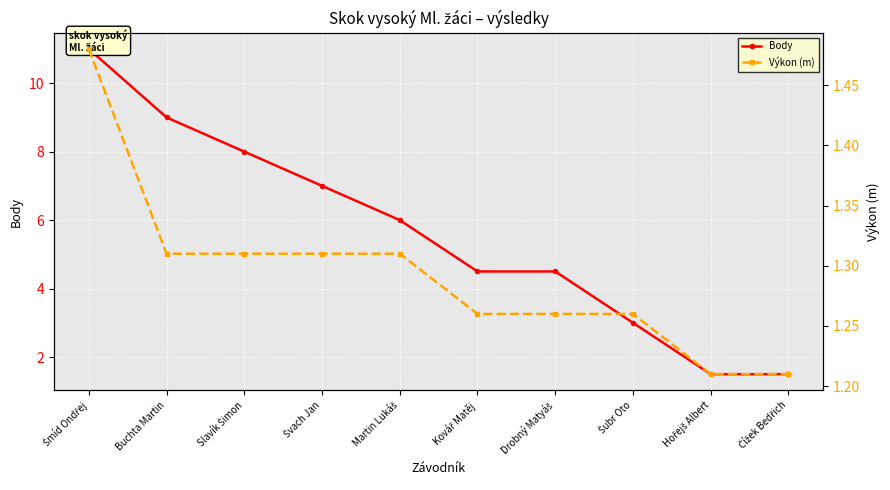

Rank the series at Čížek Bedřich from lowest to highest value.

Výkon (m), Body